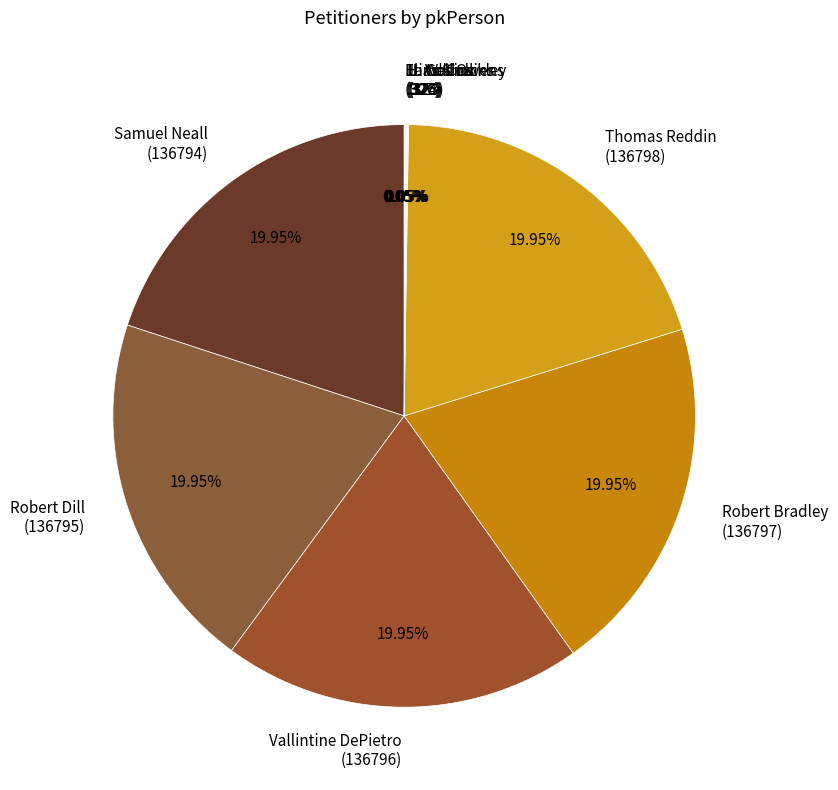

Does any single category account for the majority?

No